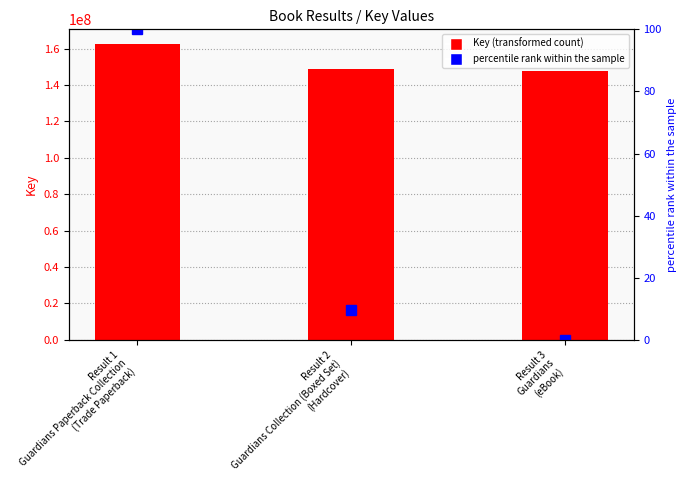

List the series in order of their overall mean, highest first.

Key (transformed count), percentile rank within the sample